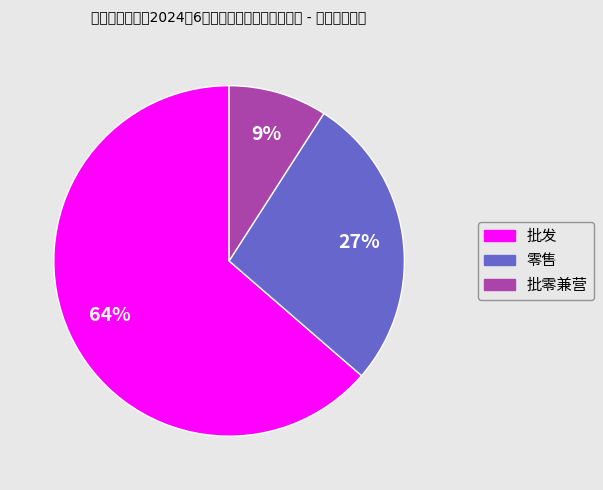

The 零售 slice represents 27% of the pie. True or false?

True